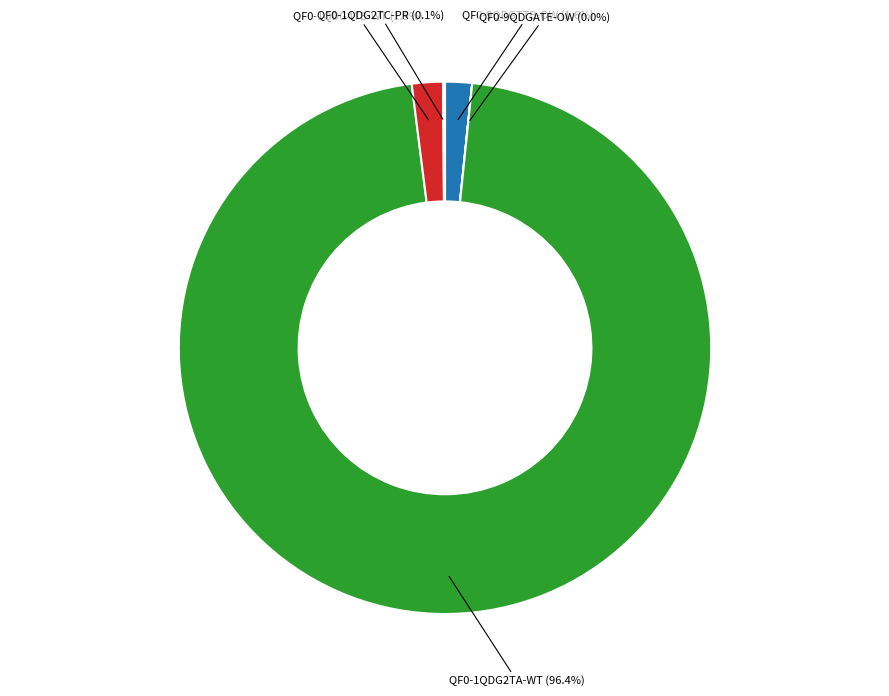

Is there a majority slice in this chart?

Yes